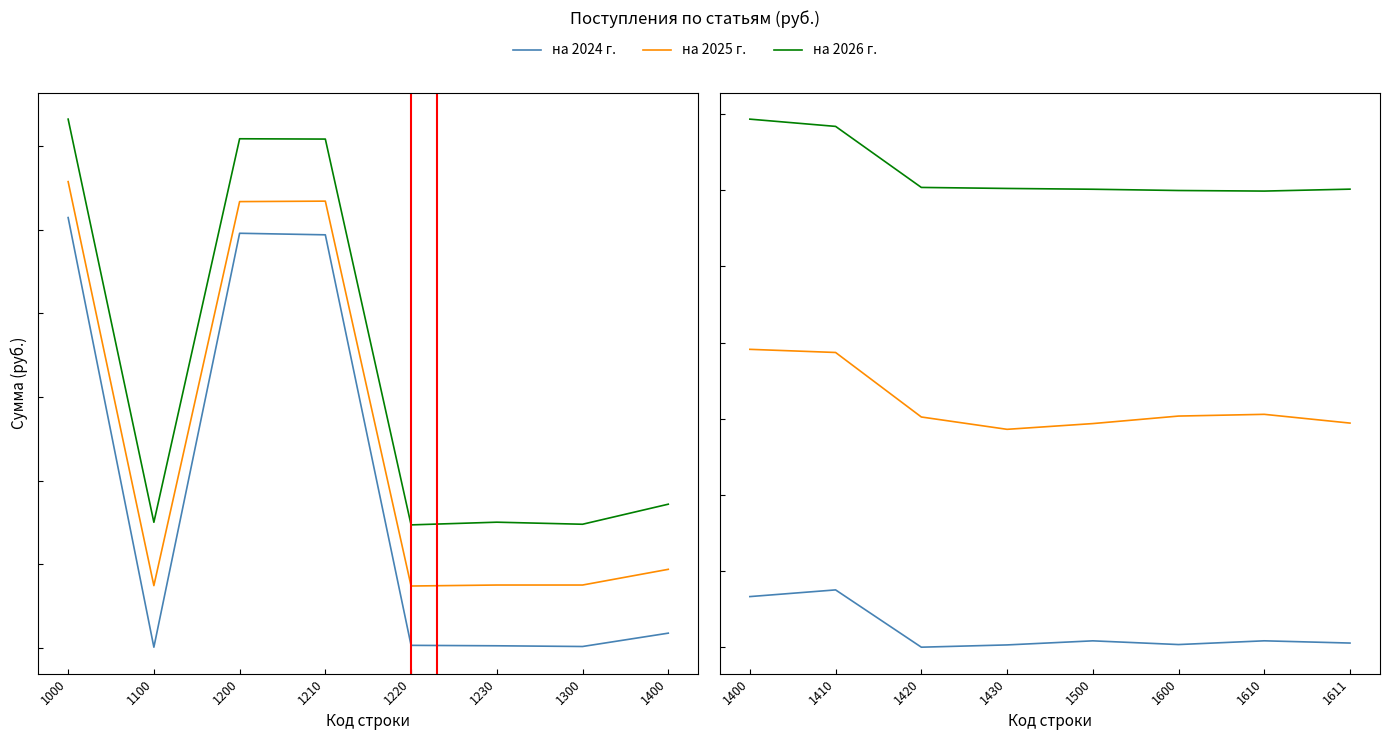

What is the difference between the maximum and minimum values in the на 2026 г. series?

472546.5